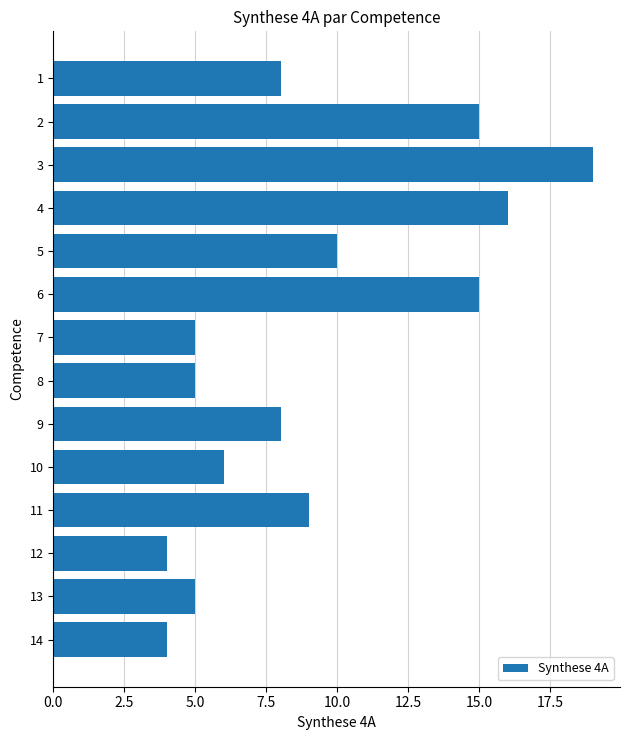

What is the difference between the values at 9 and 13?

3